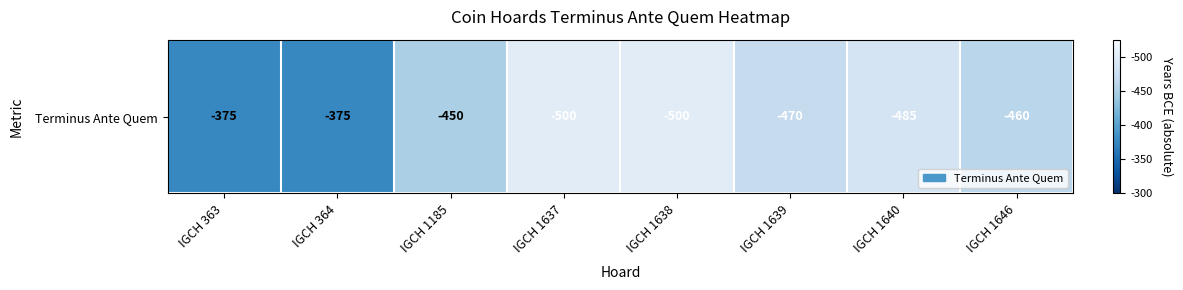

The chart shows a value of 485 at IGCH 1640. True or false?

True